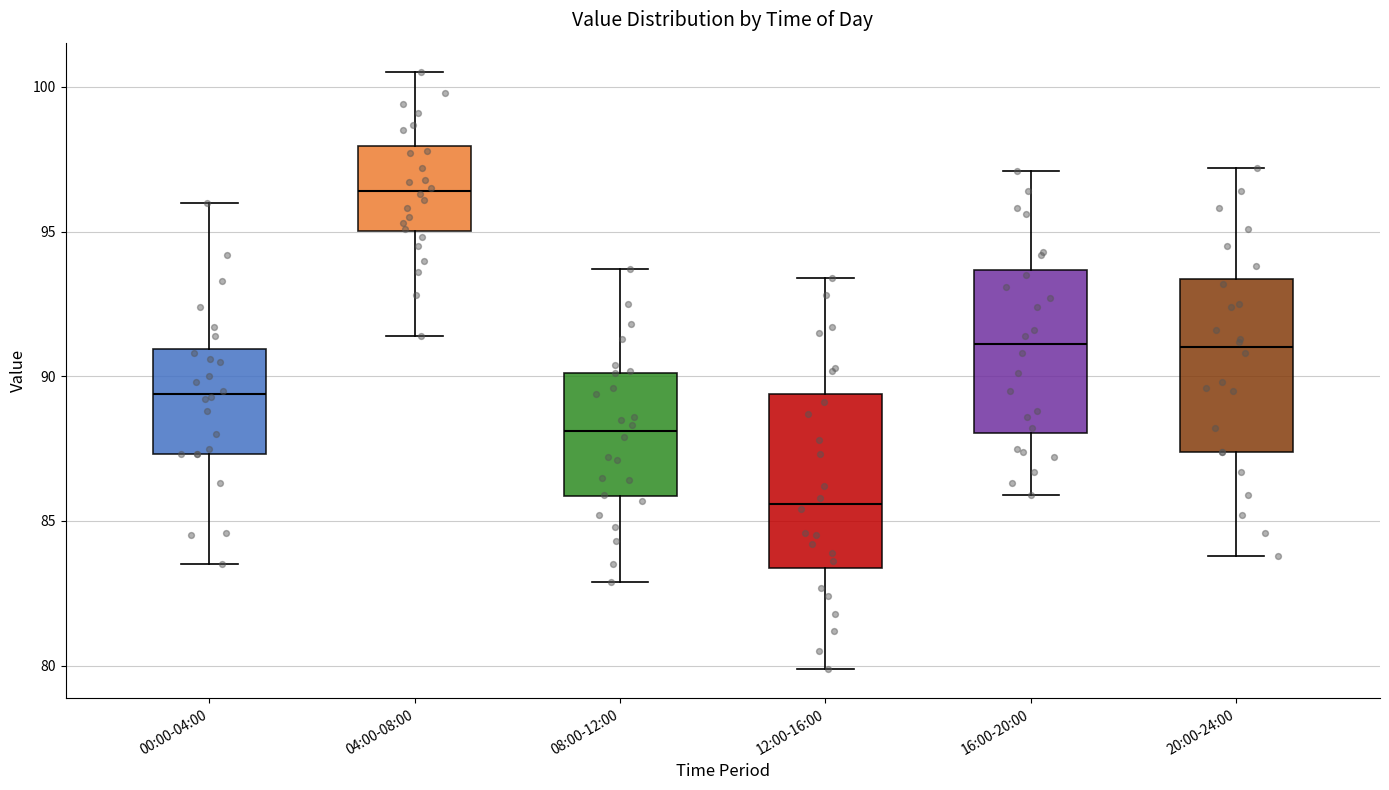

Reading left to right, transcribe this box plot: for each box, give where its median line is, the range the box spans, and where its two whiskers end, as read against the y-axis. The values are not printed on the chart, so give them approximately, as read against the axis.

00:00-04:00: median 89.5, box 87.5 to 91.0, whiskers 83.5 to 96.0
04:00-08:00: median 96.5, box 95.0 to 98.0, whiskers 91.5 to 100.5
08:00-12:00: median 88.0, box 86.0 to 90.0, whiskers 83.0 to 93.5
12:00-16:00: median 85.5, box 83.5 to 89.5, whiskers 80.0 to 93.5
16:00-20:00: median 91.0, box 88.0 to 93.5, whiskers 86.0 to 97.0
20:00-24:00: median 91.0, box 87.5 to 93.5, whiskers 84.0 to 97.0